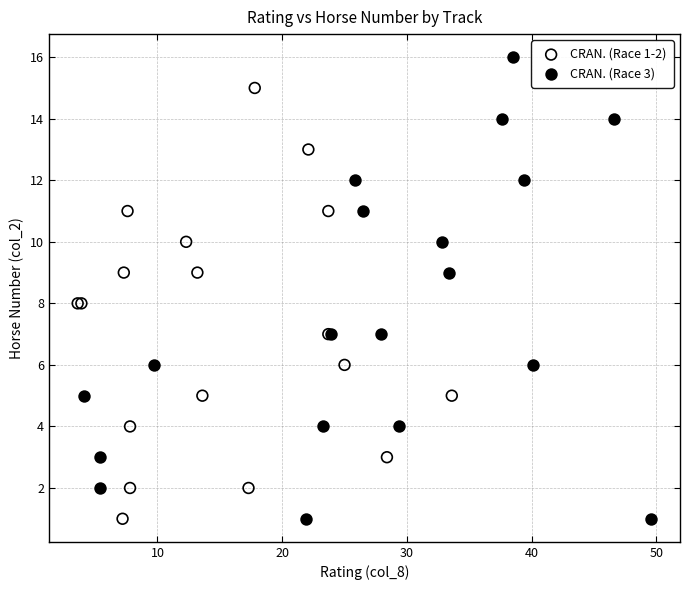

Which series contains the highest Y value?

CRAN. (Race 3)